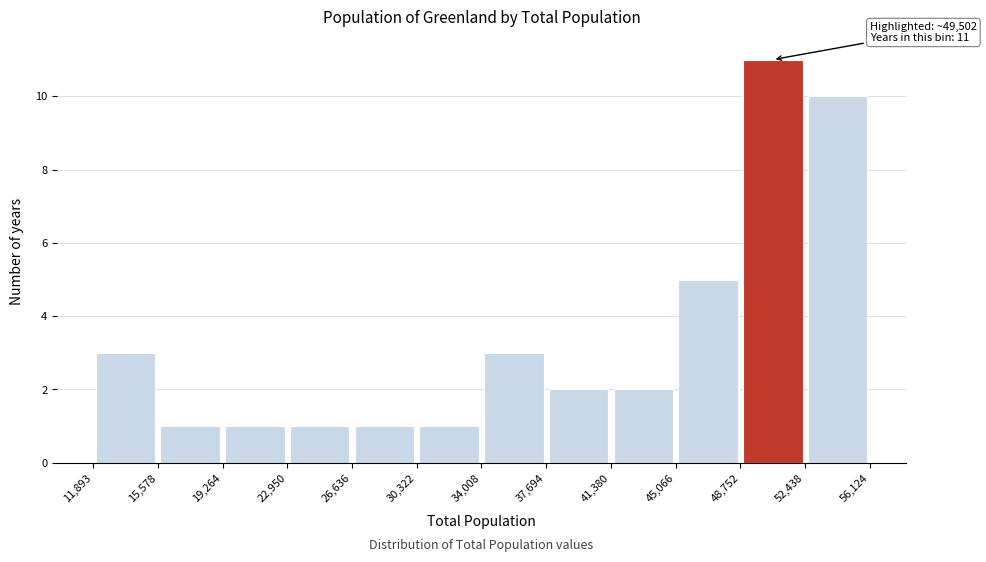

Over which range of the x-axis is the bar tallest?

48,752 to 52,438